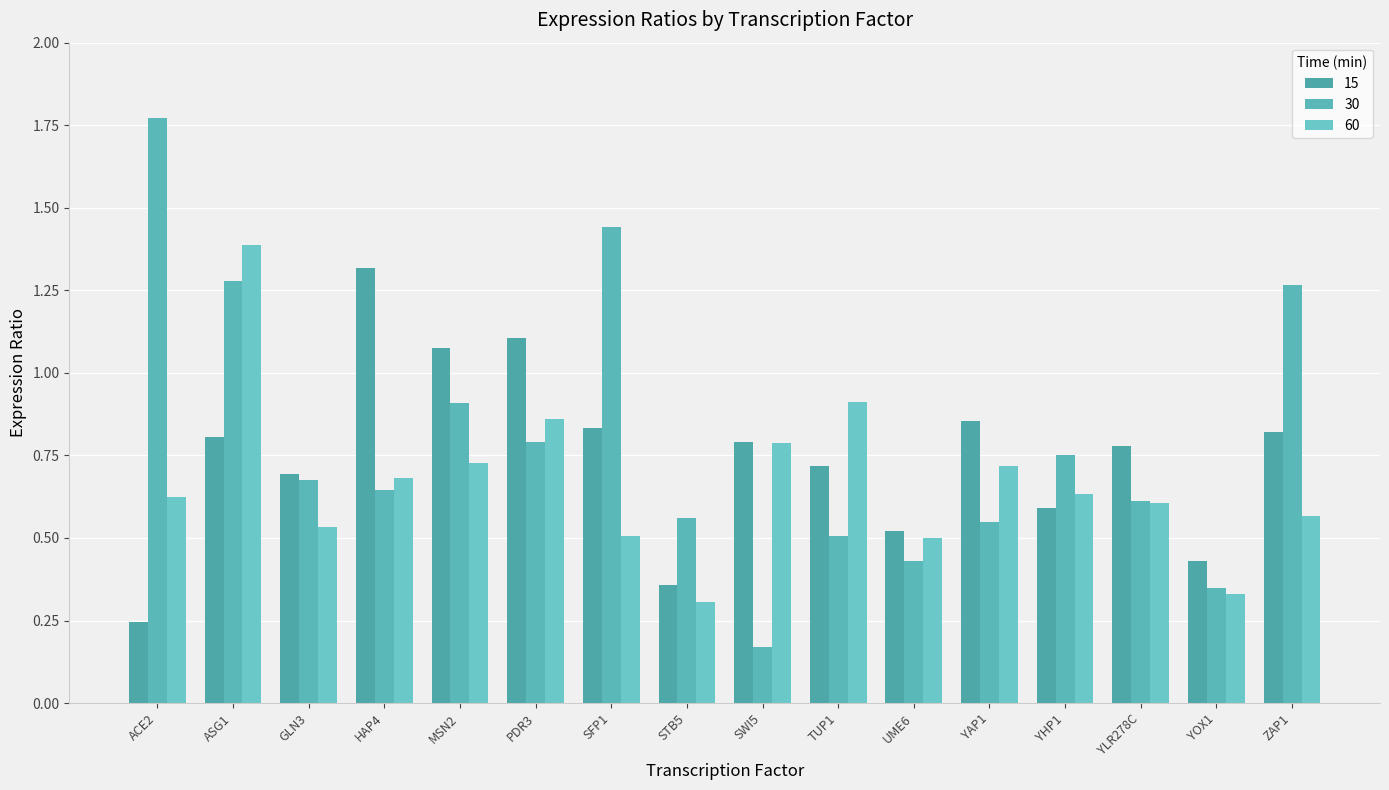

What position from the right is SFP1?

10